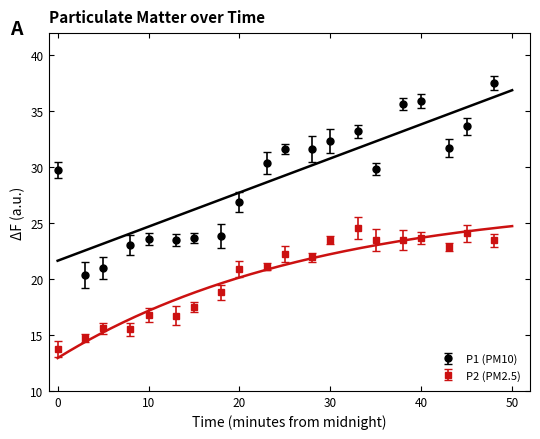

True or false: P1 and P2 intersect in this chart.

False